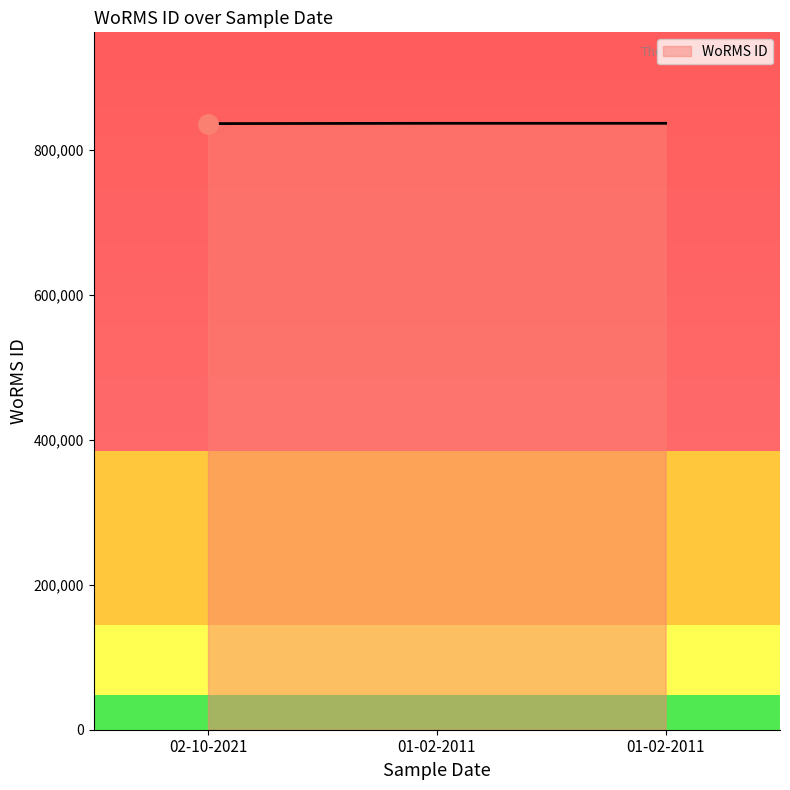

Between 01-02-2011 and 01-02-2011, which is larger?

01-02-2011